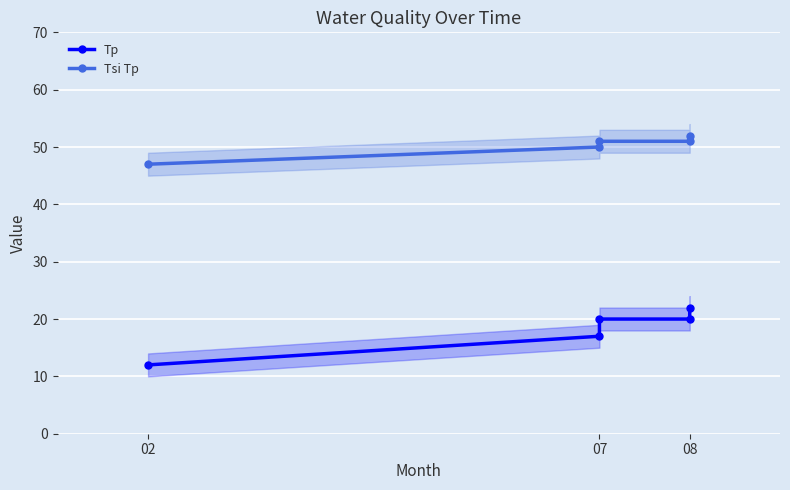

How many lines are shown in the chart?

2